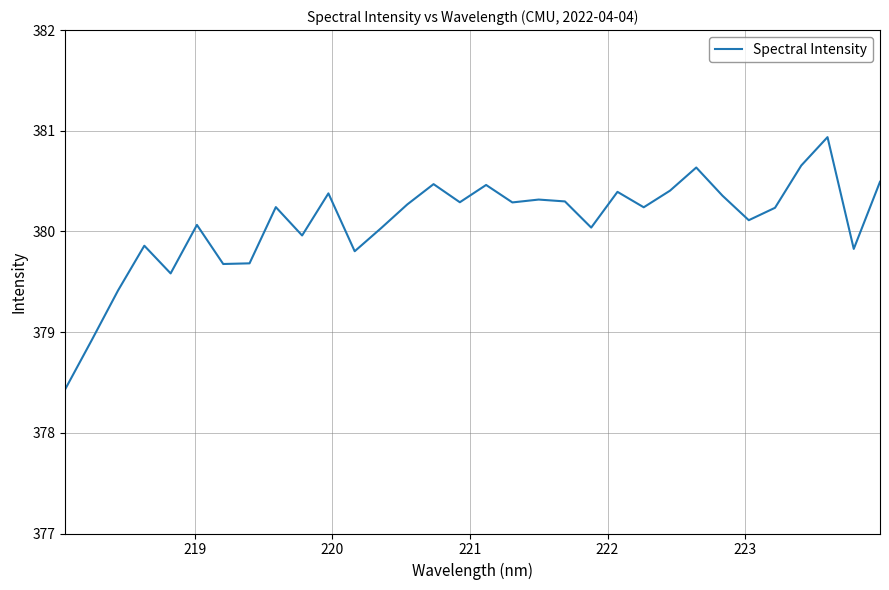

What is the minimum value shown in the chart?

378.4